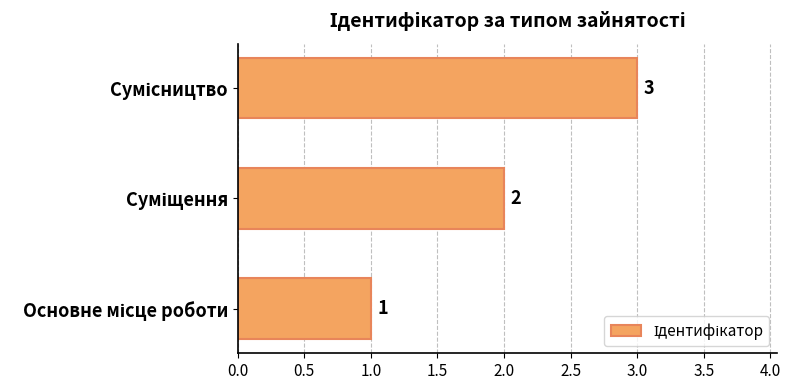

What is the maximum value shown in the chart?

3